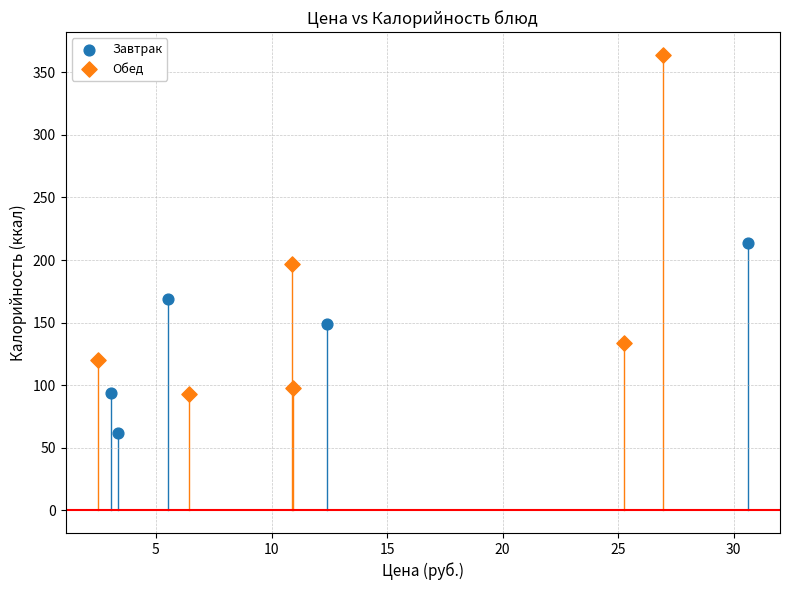

Which series reaches the minimum Y coordinate?

Завтрак